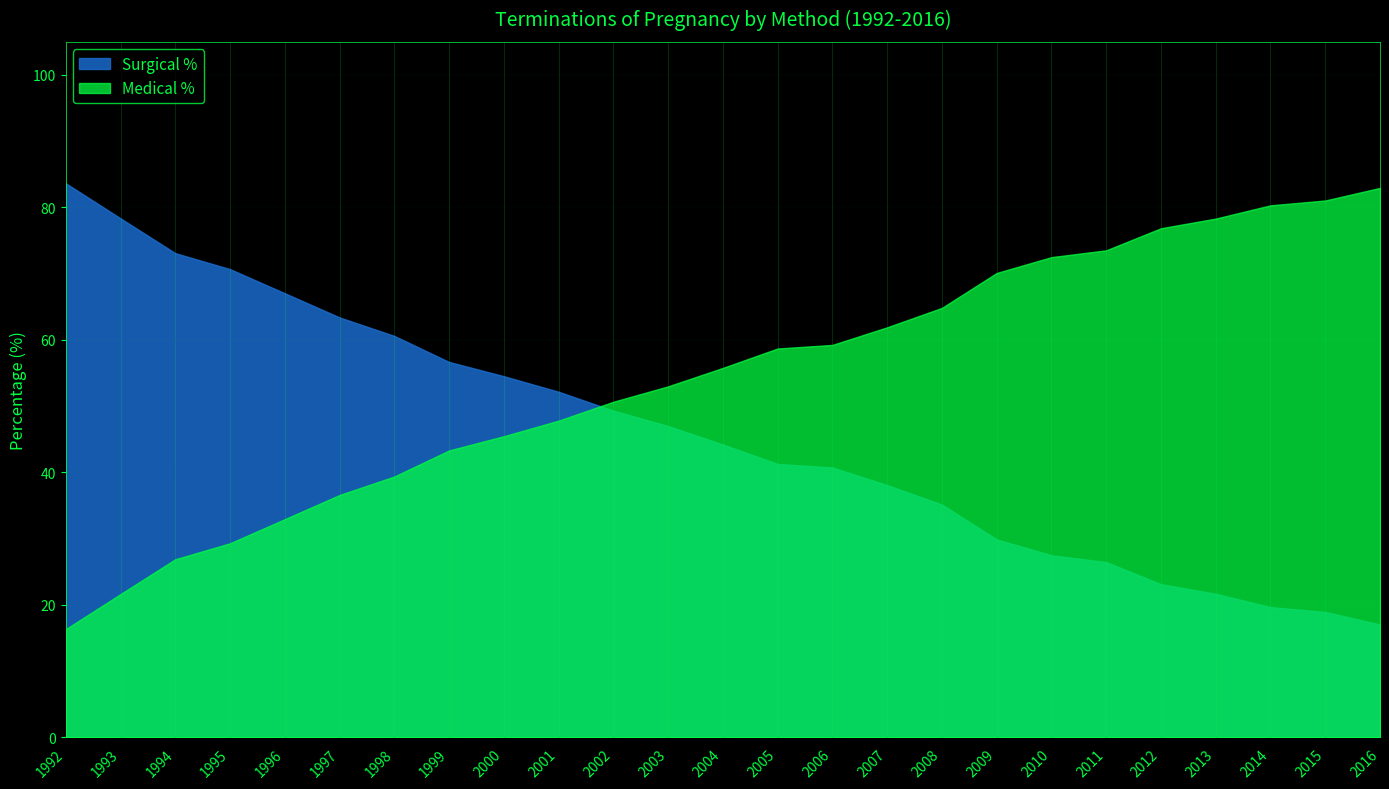

What is the difference between the maximum and second lowest values in the Surgical % series?

64.7